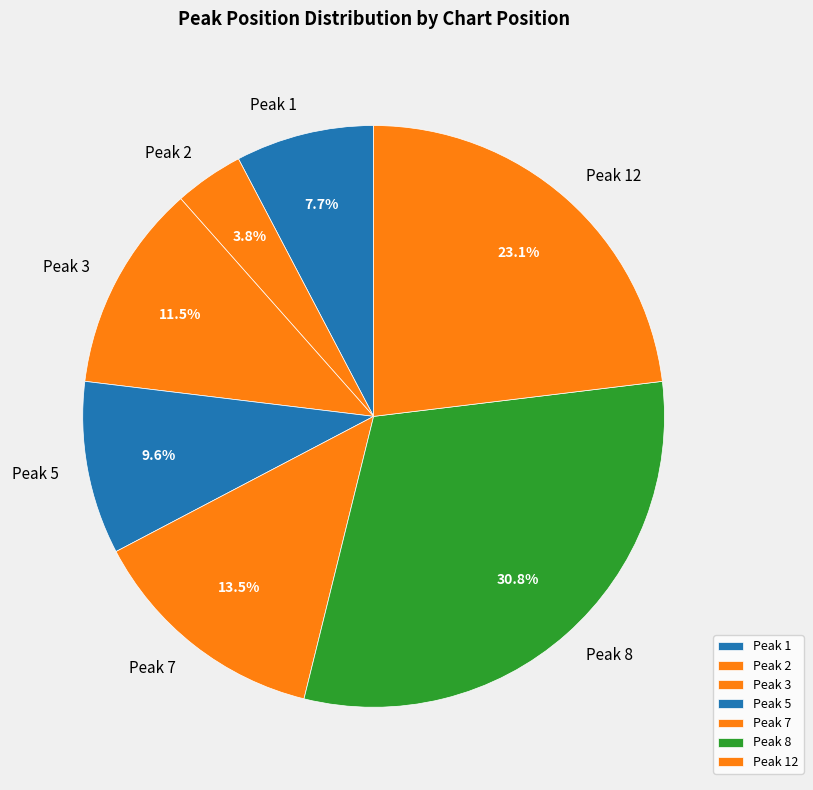

How many segments does this pie chart have?

7